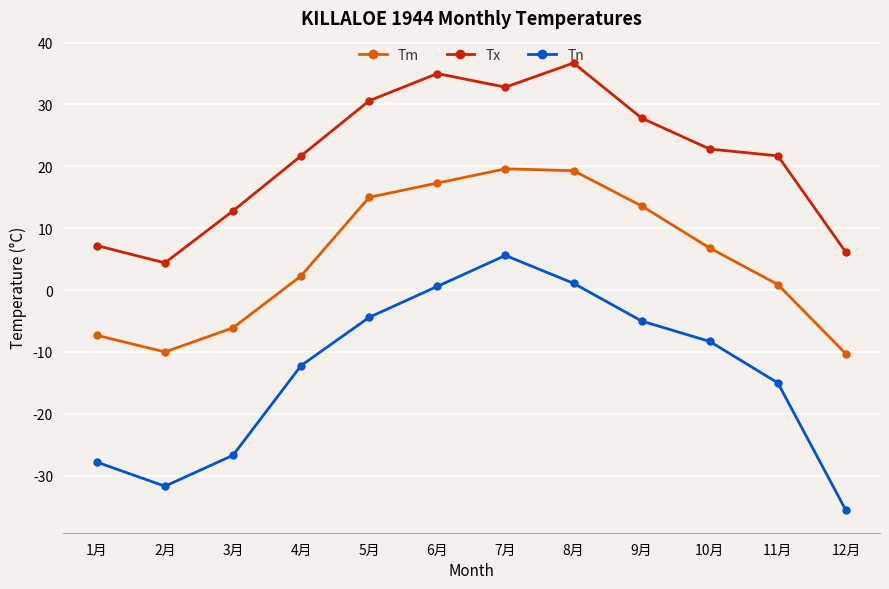

Which series has the largest total across all categories?

Tx